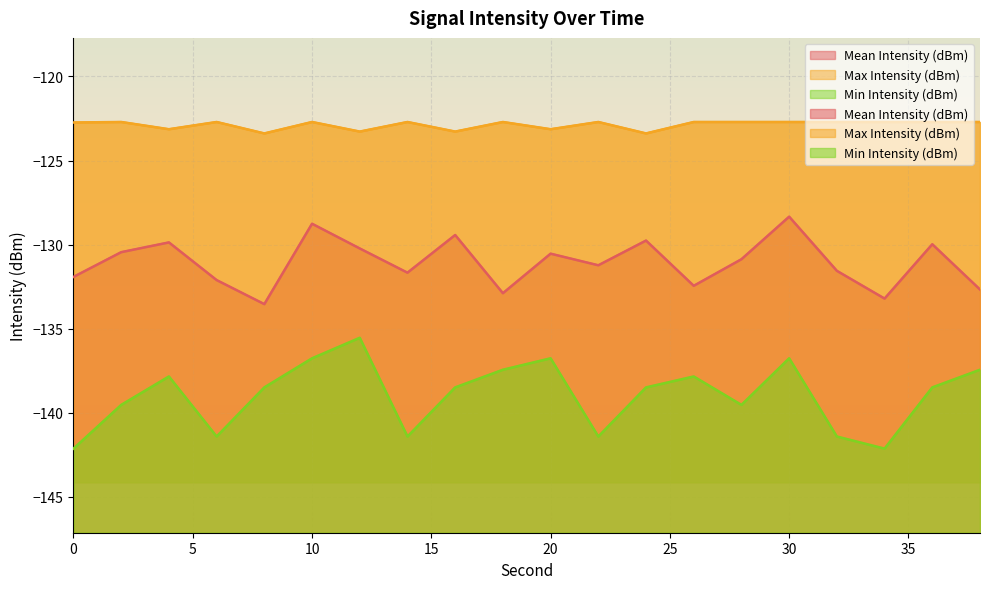

At 34, list the series in order from largest to smallest.

Max Intensity (dBm), Mean Intensity (dBm), Min Intensity (dBm)